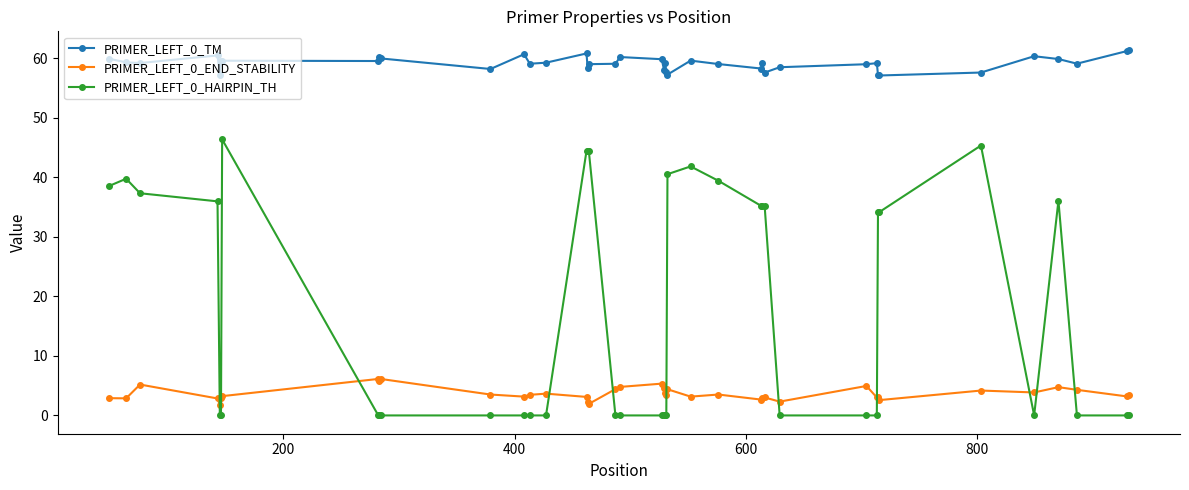

What is the value of the PRIMER_LEFT_0_TM point at the 5th from the left?

57.1